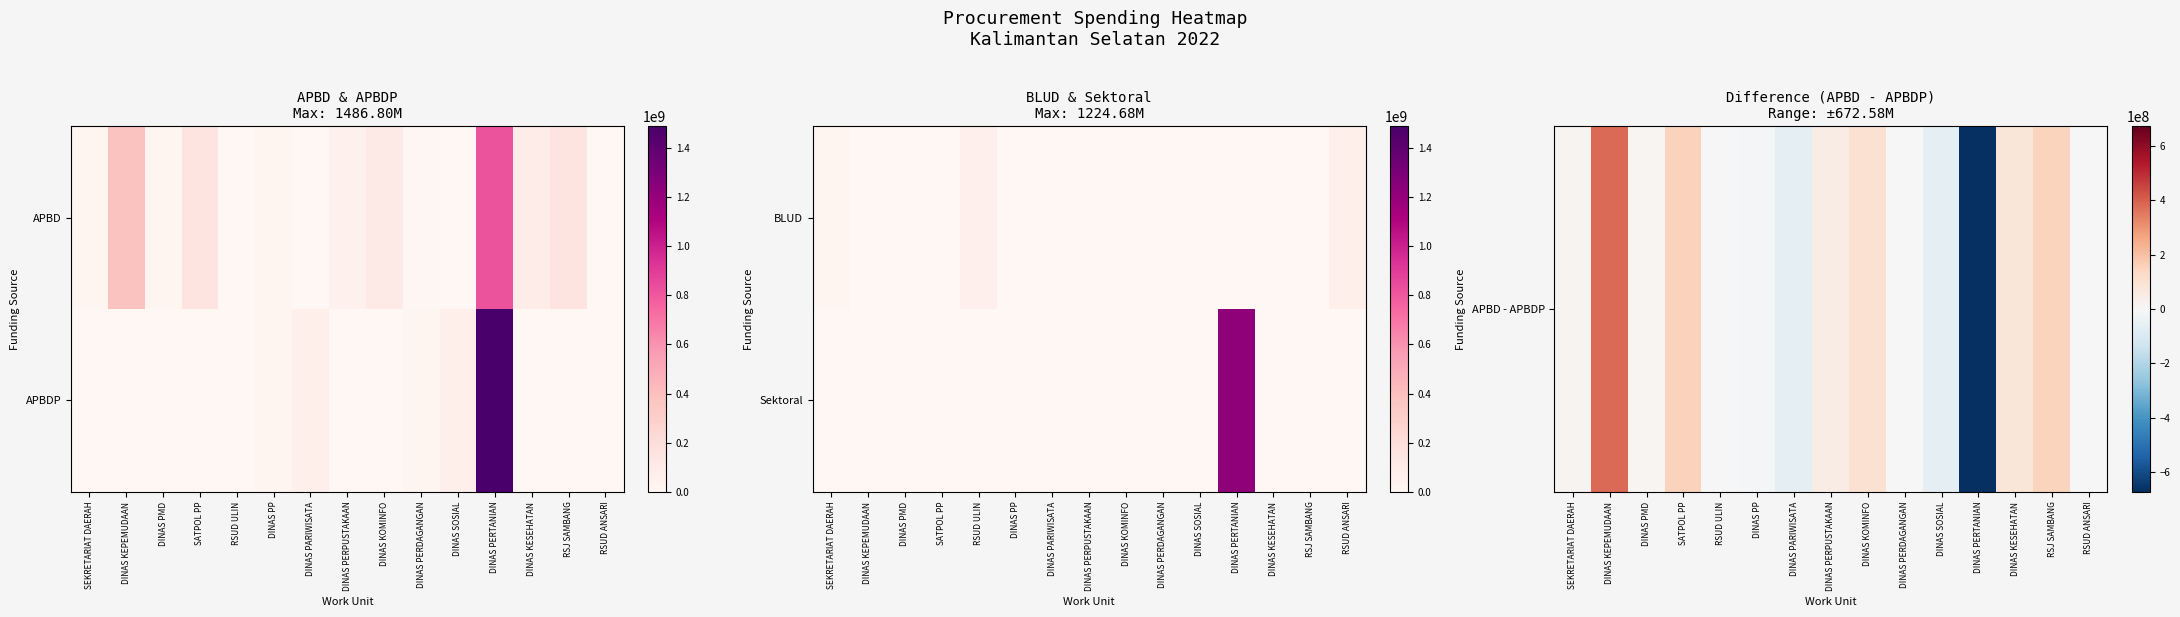

At how many categories does at least one series exceed -165347707?

15